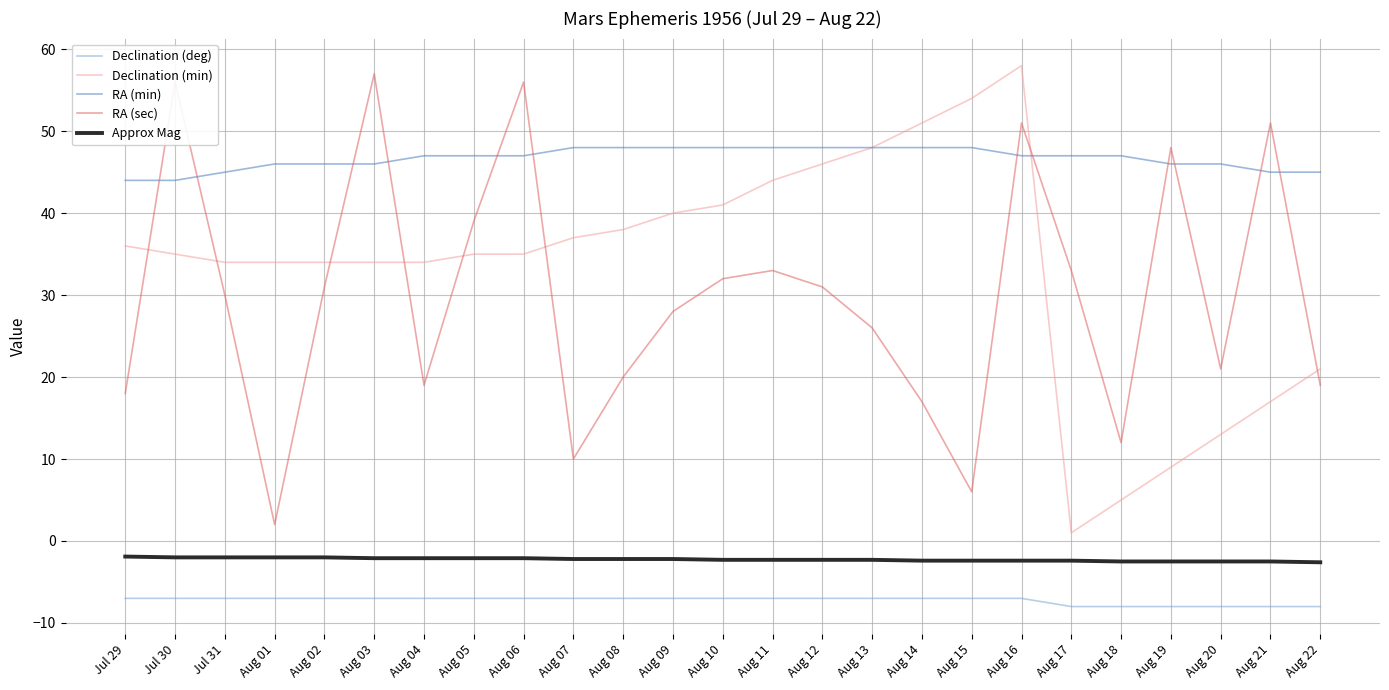

How many lines are shown in the chart?

5